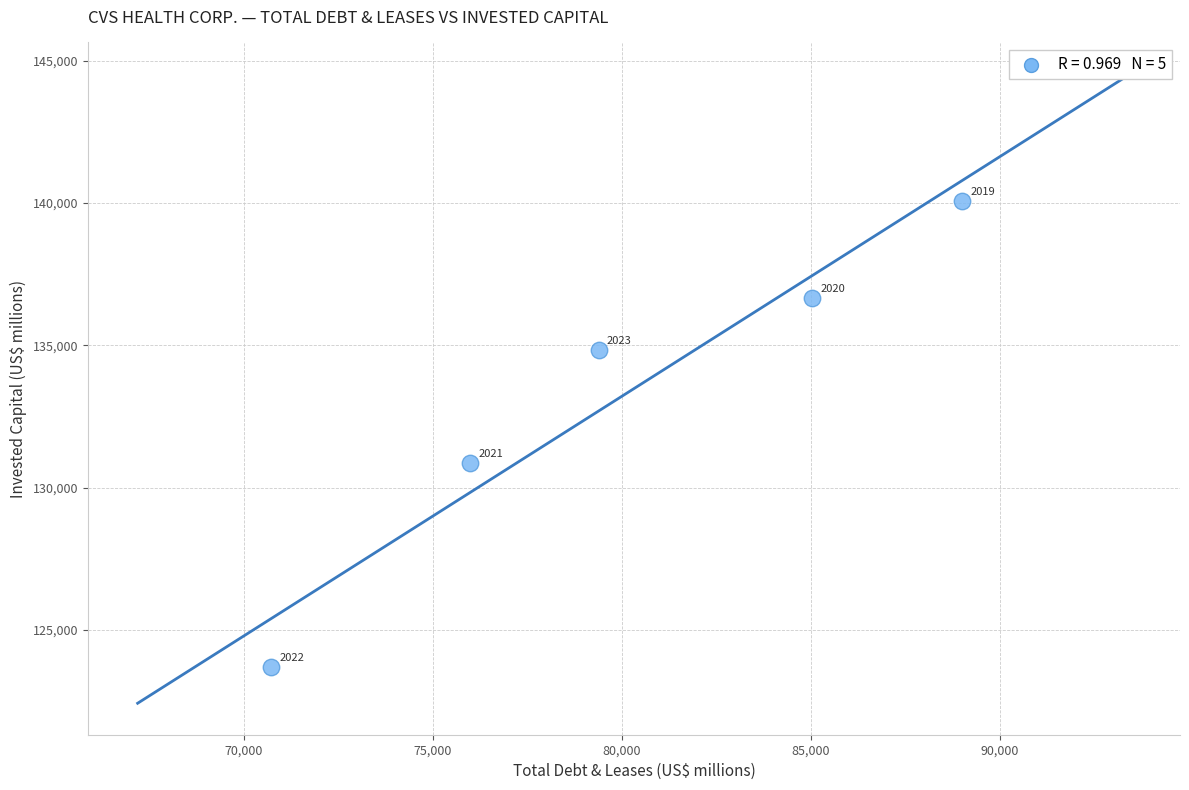

What is the range of Y values (max minus min)?

16376